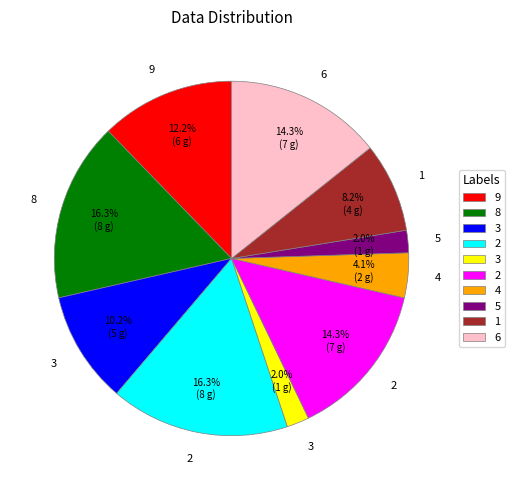

Is there a majority slice in this chart?

No